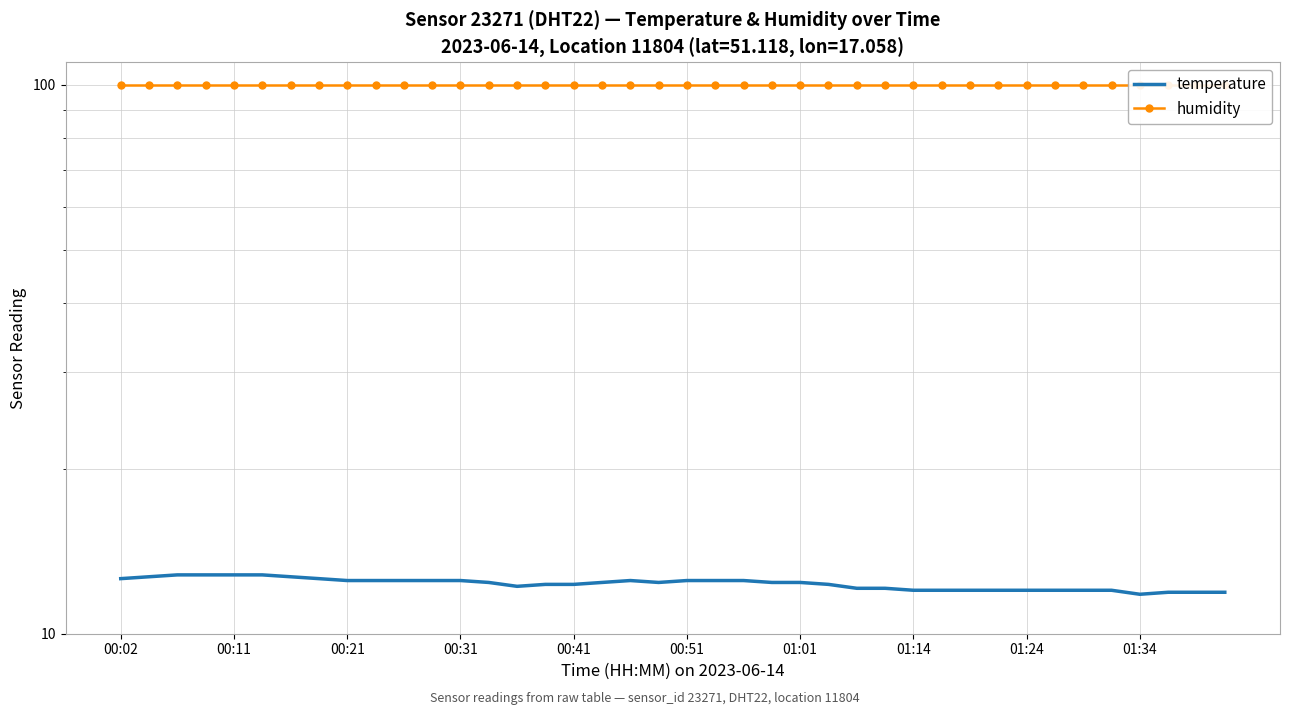

List the series in order of their overall mean, lowest first.

temperature, humidity